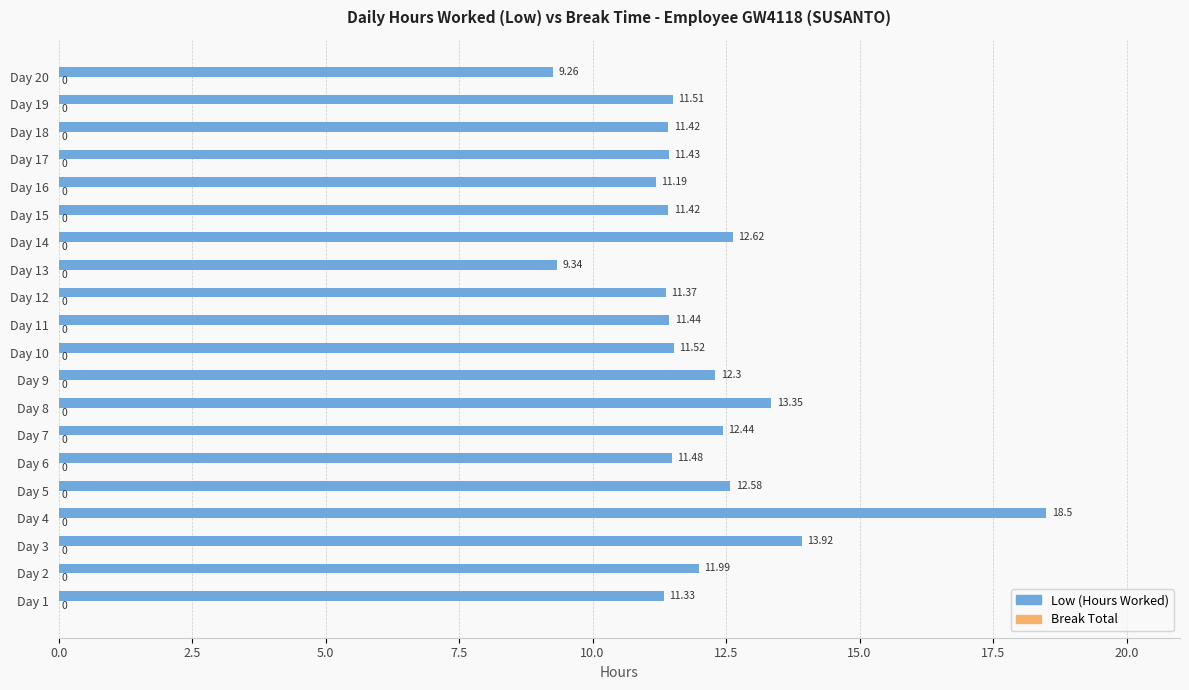

Which has a higher value, Day 16 or Day 14?

Day 14